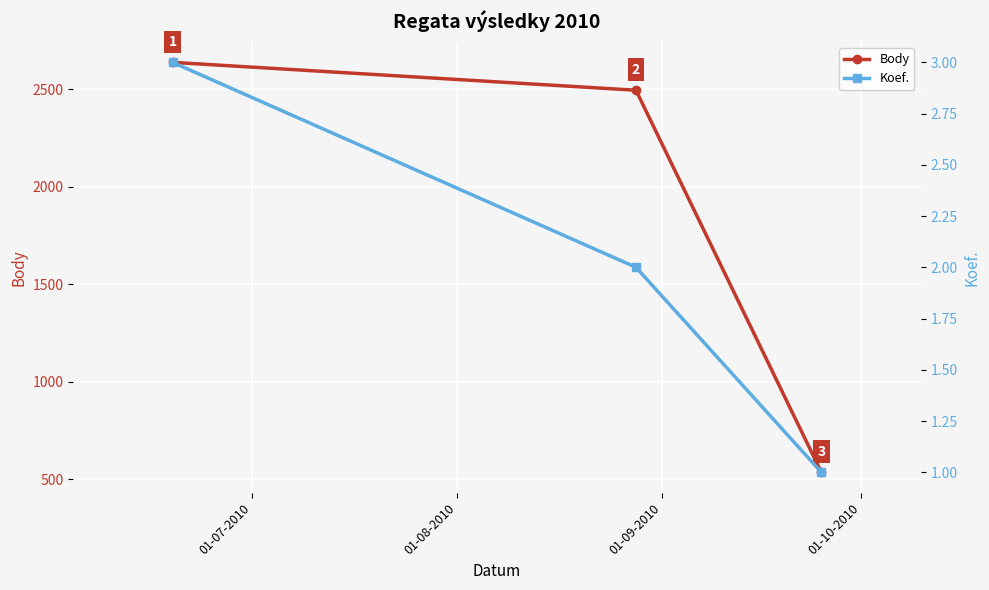

What is the lowest value of the Body series?

535